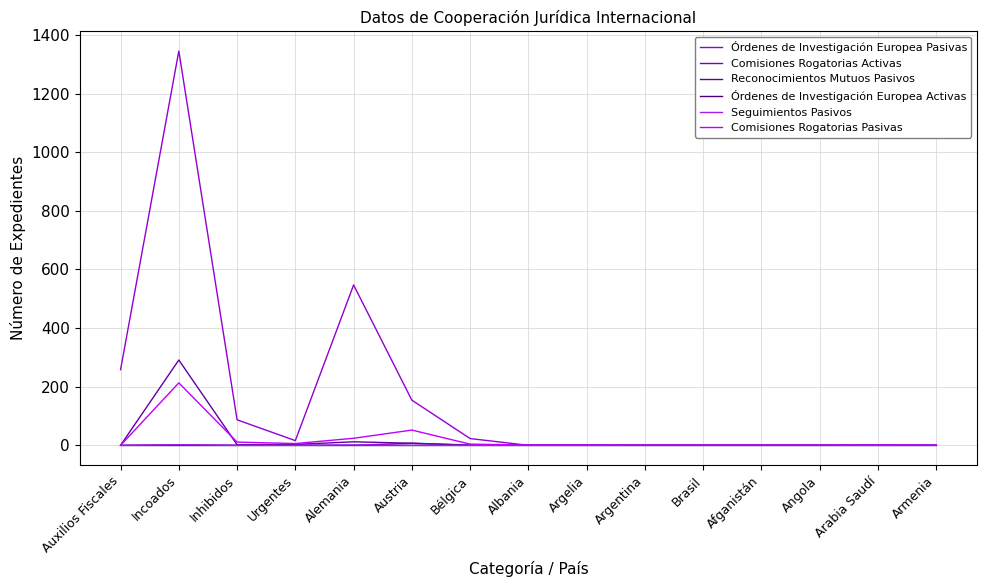

Which series changed the most between Auxilios Fiscales and Brasil?

Órdenes de Investigación Europea Pasivas